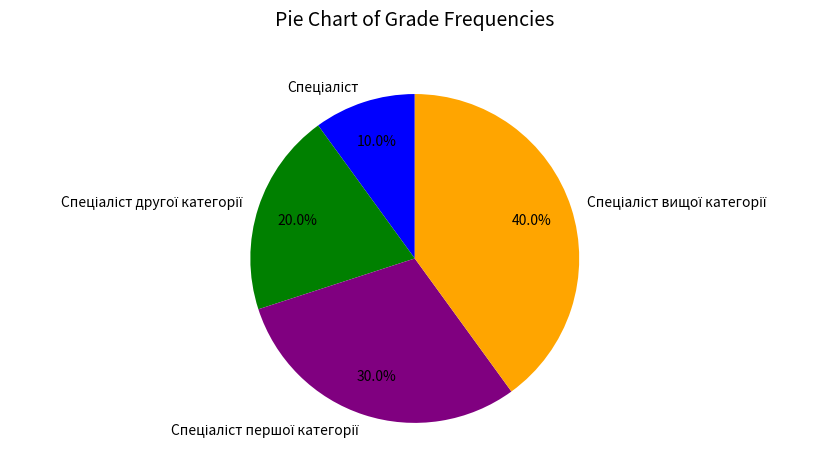

Is there any slice that represents more than half of the pie?

No